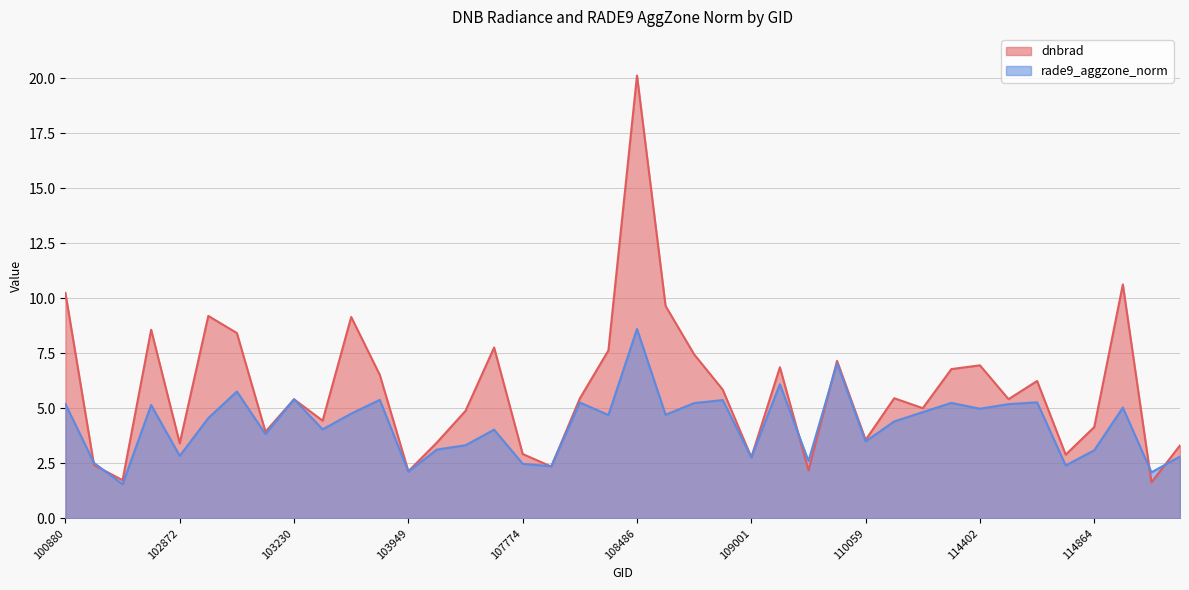

What is the difference between the highest and lowest values at 108486?

11.5